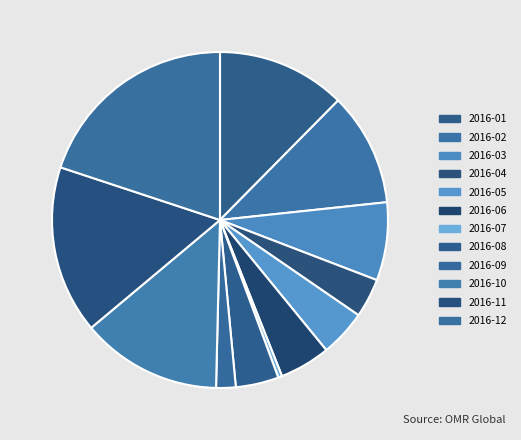

To the nearest percent, what is the difference between the largest and smallest slice percentages?

20%